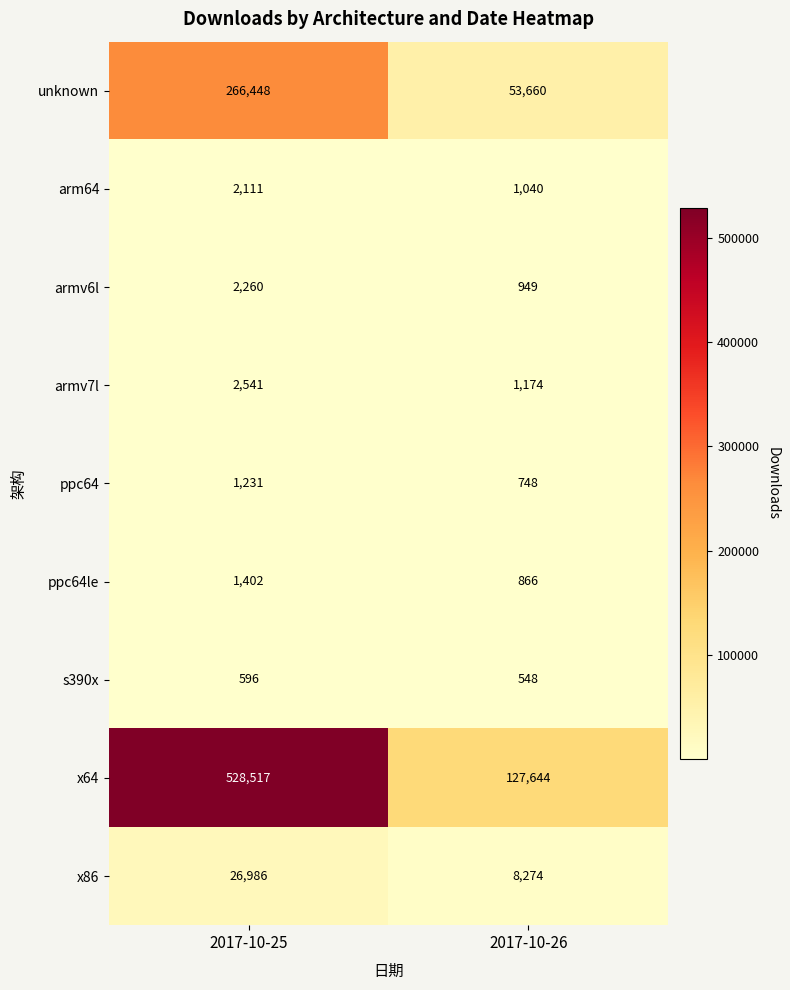

What is the approximate value of unknown at 2017-10-26?

53660